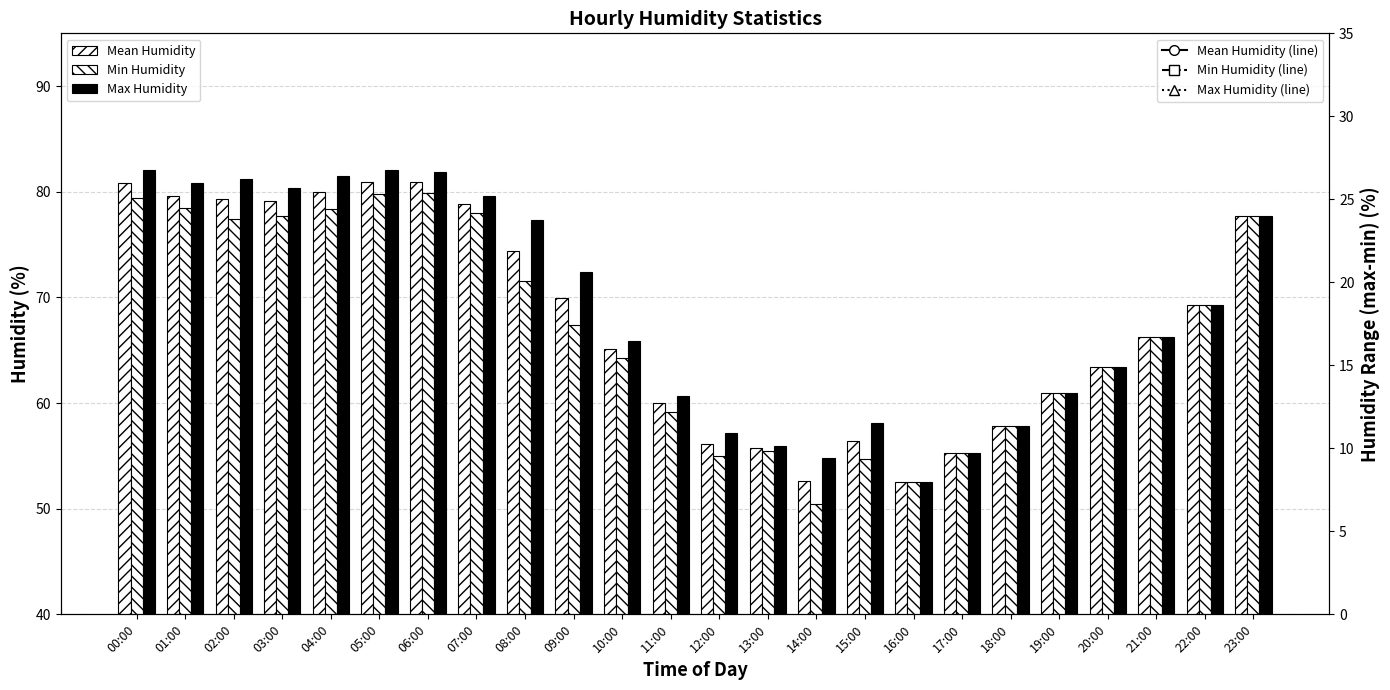

What is the sum of all Max Humidity values?

1655.2